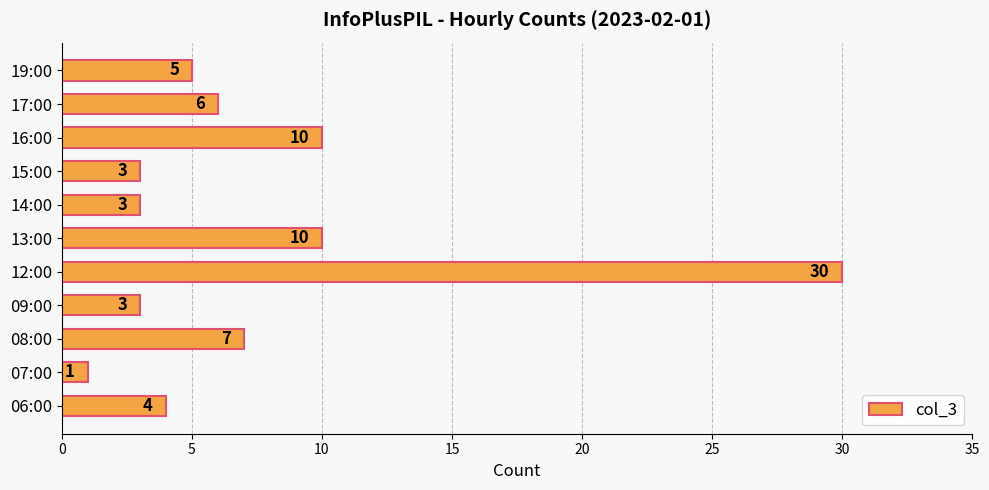

Is it true that the value at 06:00 is 1?

False